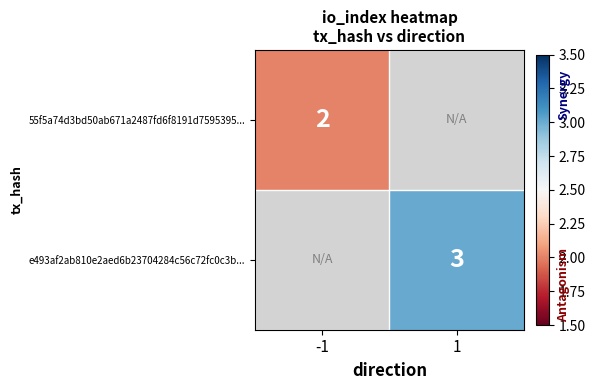

At how many categories does at least one series exceed 2?

1